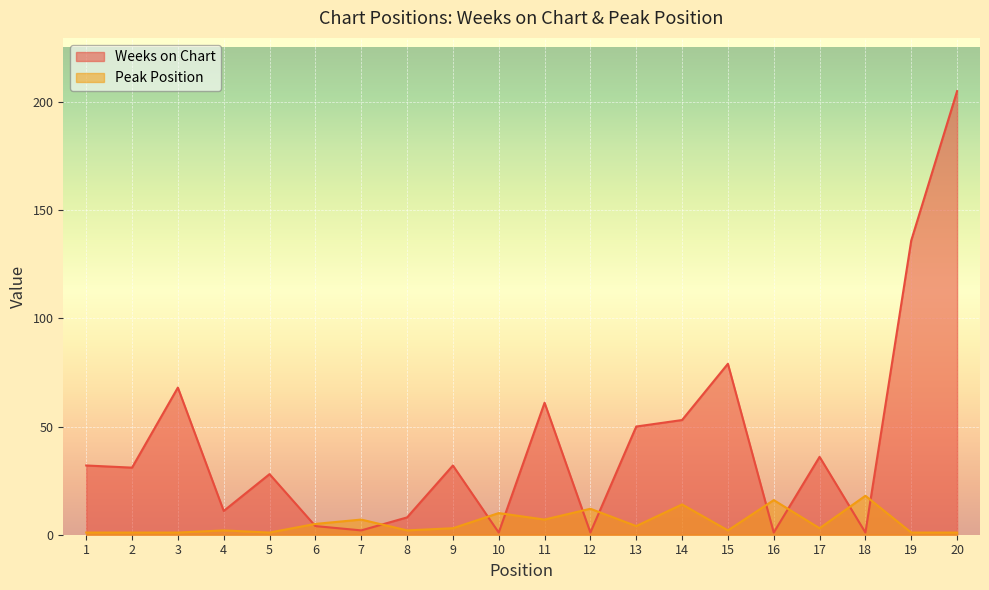

What is the greatest value displayed?

205